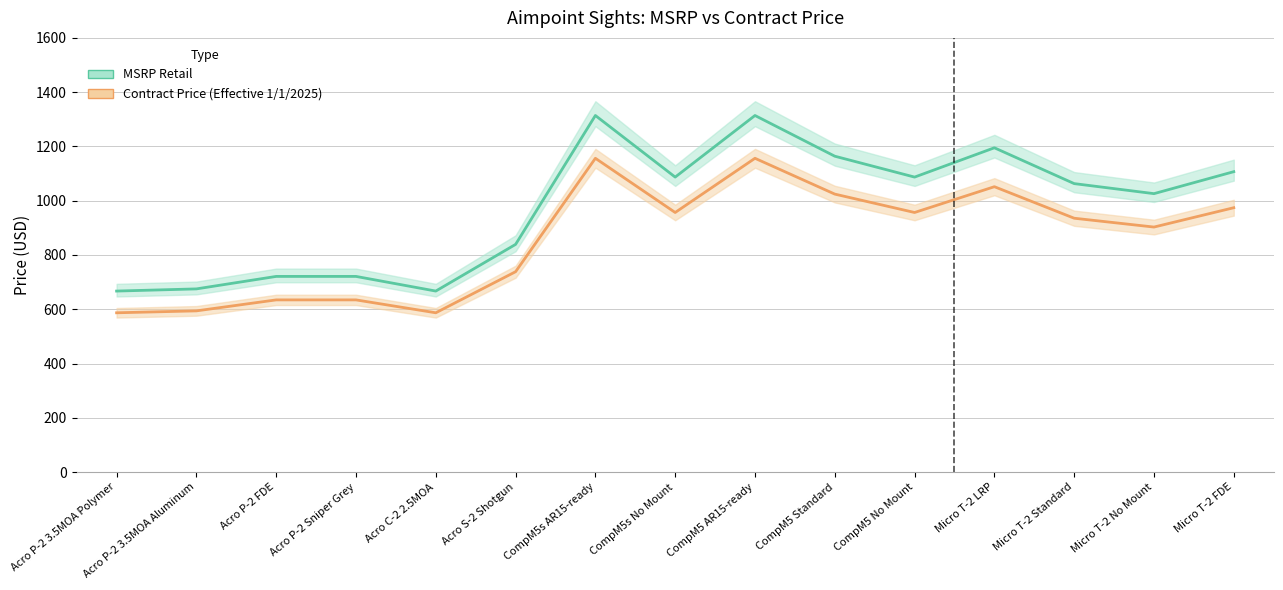

True or false: Contract Price (Effective 1/1/2025) and MSRP Retail cross at least once.

False